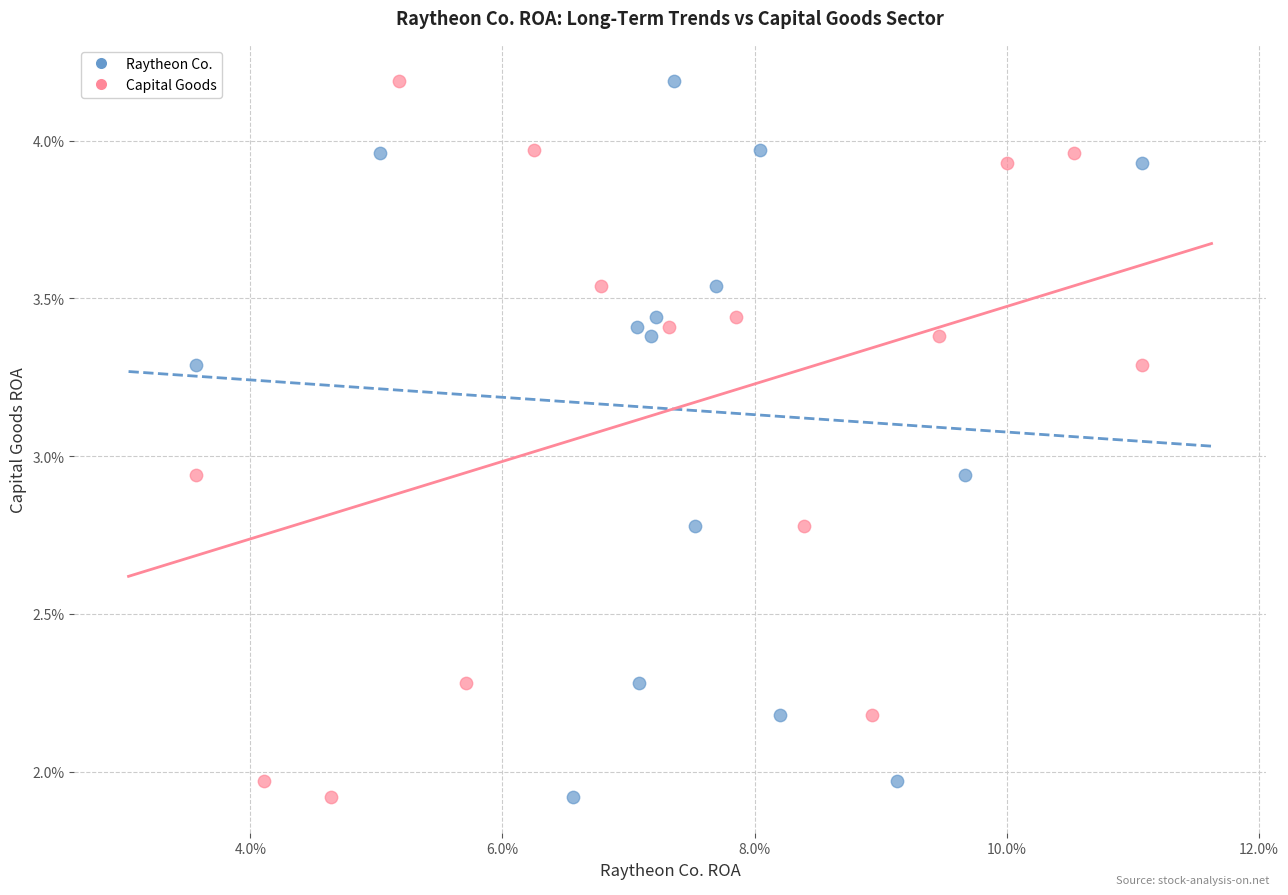

What are all the series names shown in the legend?

Raytheon Co., Capital Goods